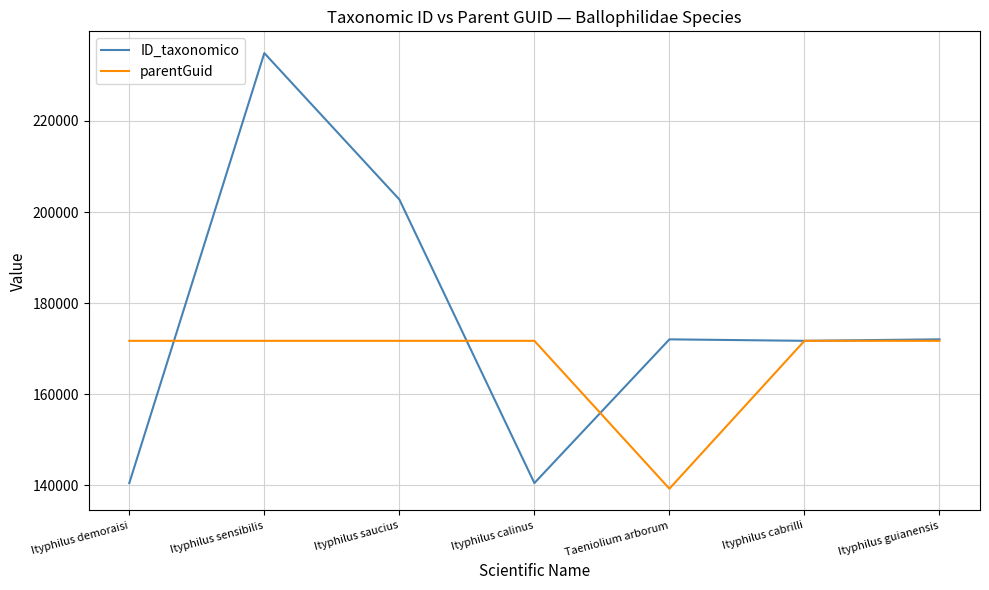

What value does the parentGuid series have at Ityphilus guianensis, to the nearest 100?

171700